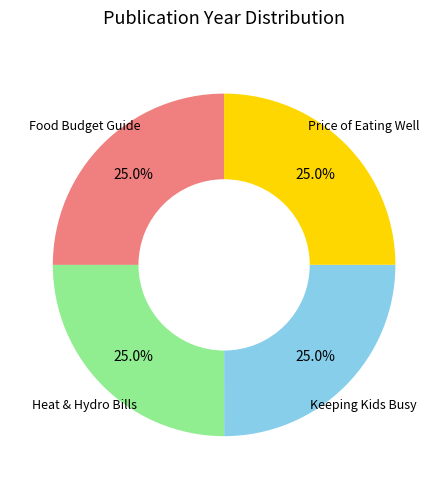

How many slices are in this pie chart?

4